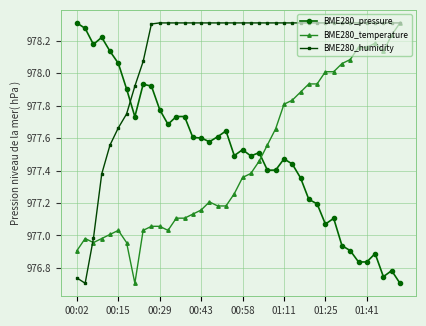

Which series has the largest total across all categories?

BME280_humidity